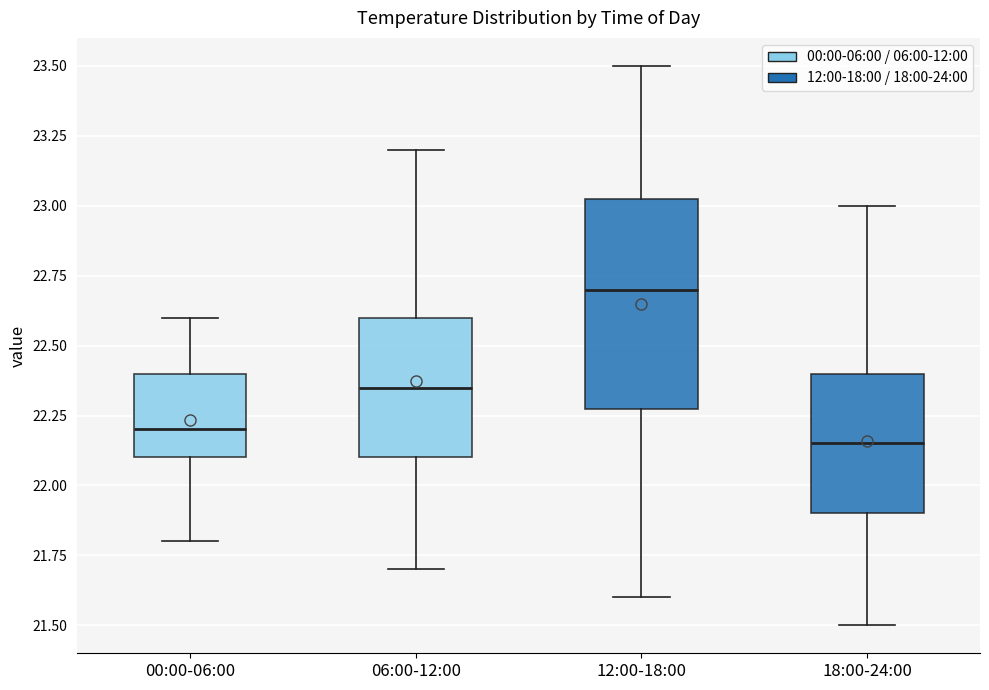

Reading left to right, transcribe this box plot: for each box, give where its median line is, the range the box spans, and where its two whiskers end, as read against the y-axis. The values are not printed on the chart, so give them approximately, as read against the axis.

00:00-06:00: median 22.20, box 22.10 to 22.40, whiskers 21.80 to 22.60
06:00-12:00: median 22.35, box 22.10 to 22.60, whiskers 21.70 to 23.20
12:00-18:00: median 22.70, box 22.30 to 23.05, whiskers 21.60 to 23.50
18:00-24:00: median 22.15, box 21.90 to 22.40, whiskers 21.50 to 23.00